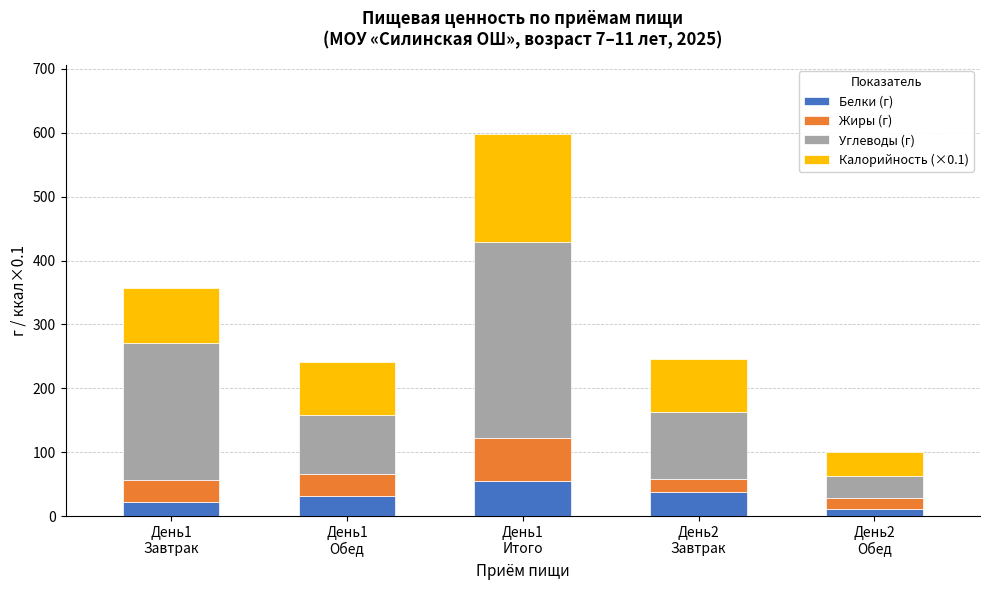

At which category is the sum across all series the highest?

День1
Итого